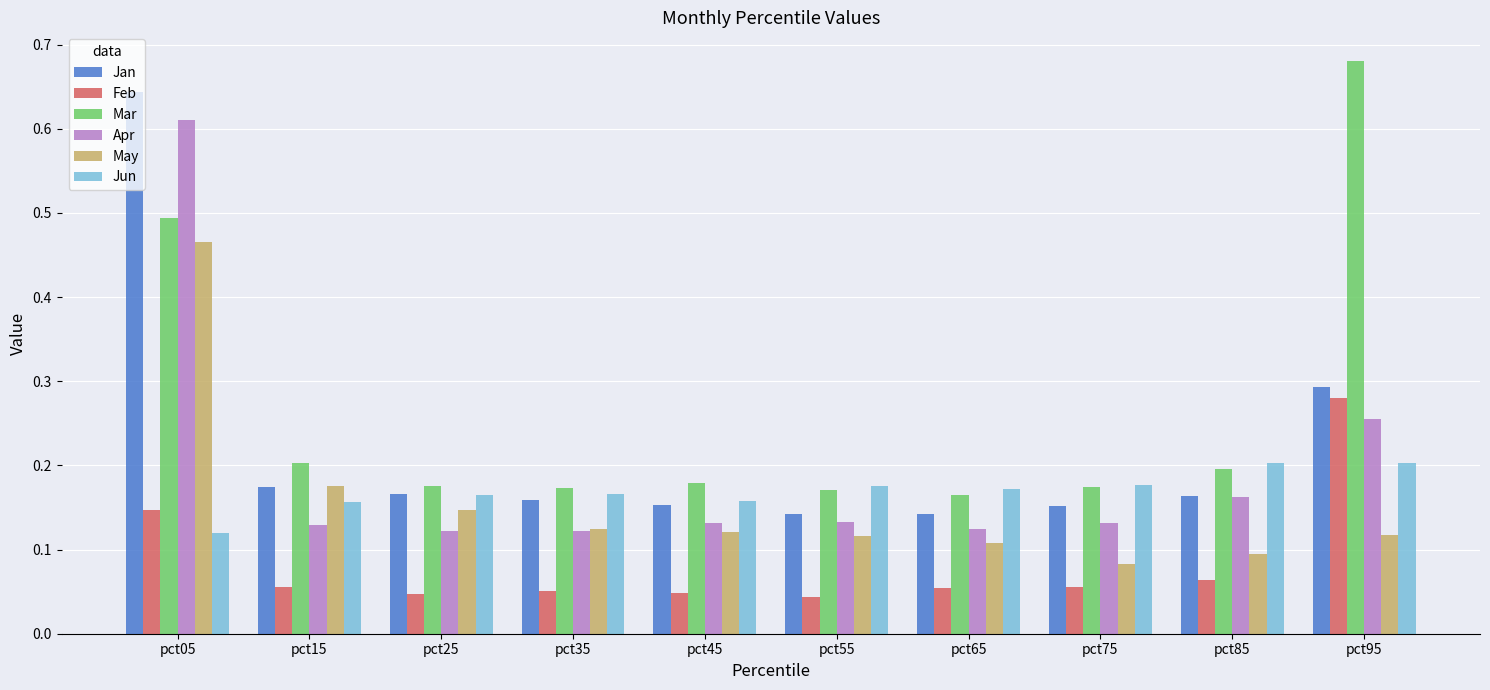

Which category has the highest value across all series?

pct95